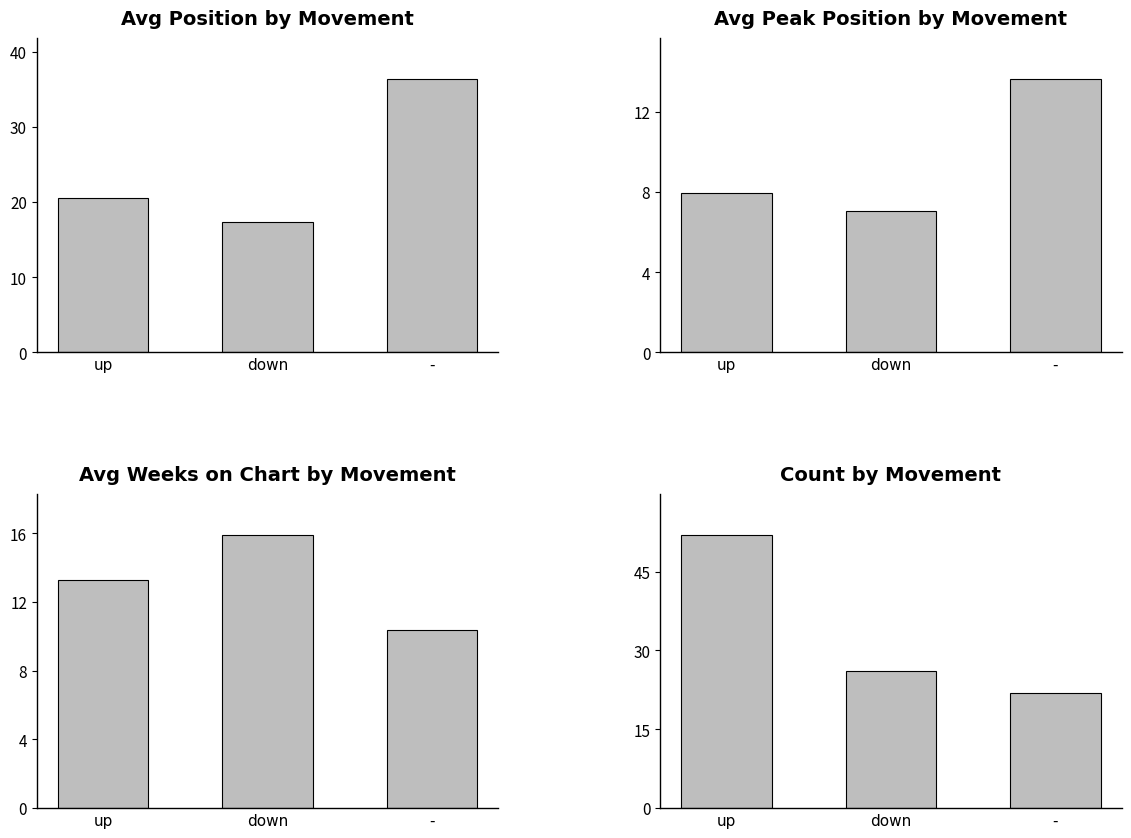

Which label corresponds to the largest value in the chart?

up